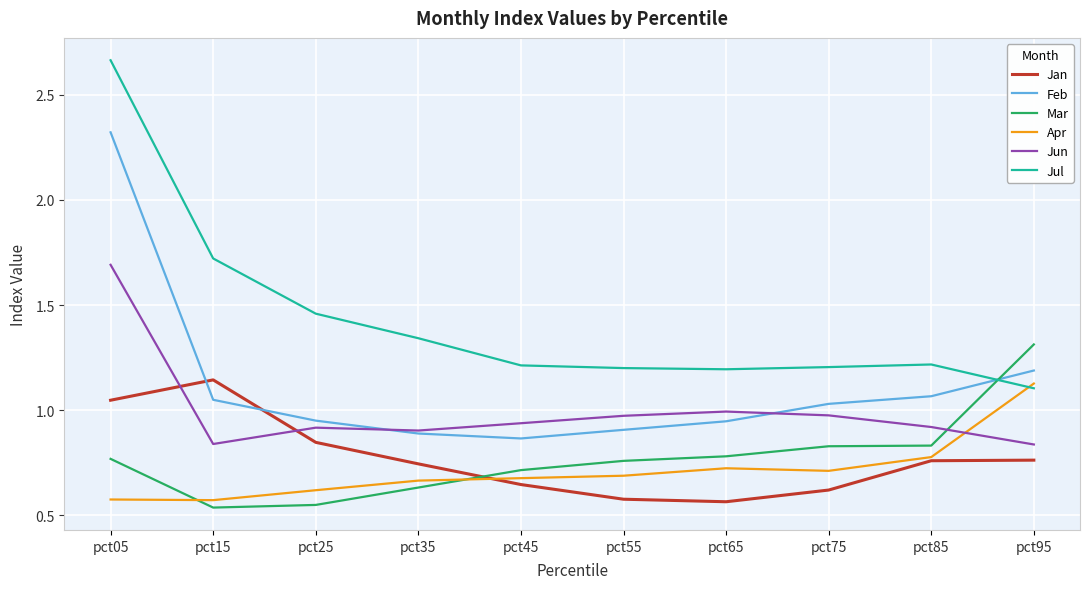

Between pct05 and pct35, which series saw the biggest shift?

Feb